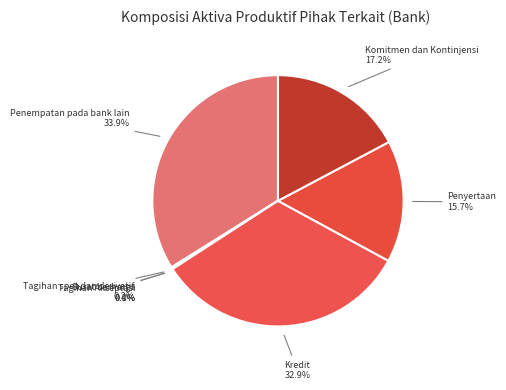

What portion of the pie excludes Komitmen dan Kontinjensi?

82.8%